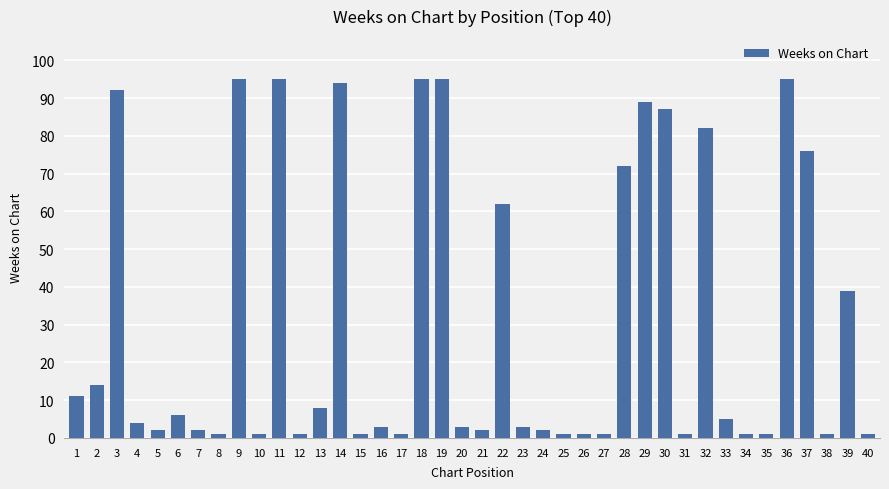

What is the maximum value shown in the chart?

95